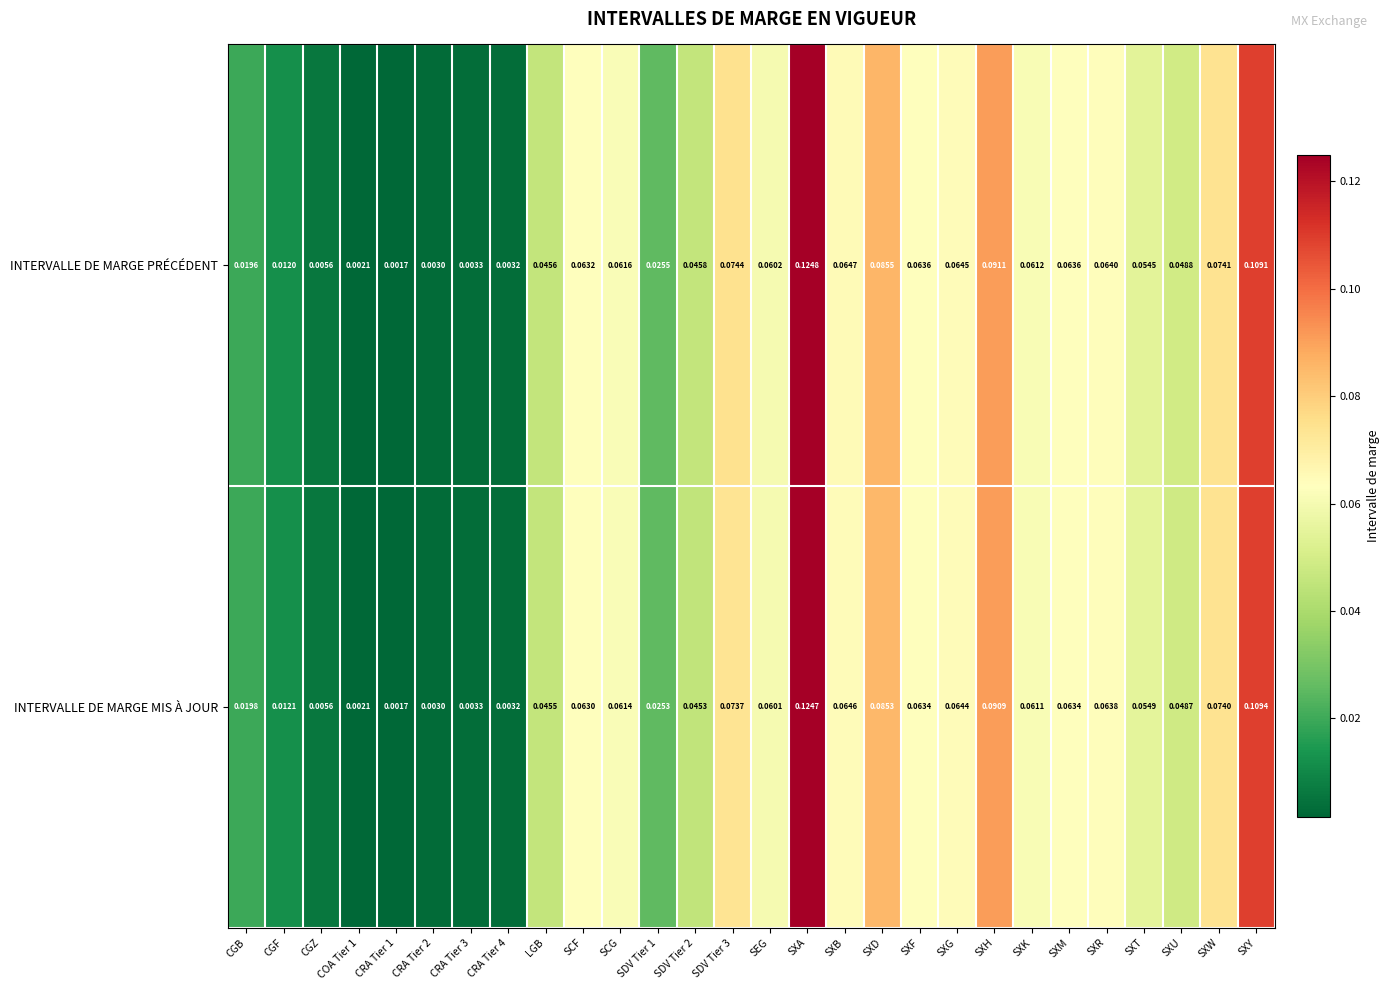

Which series has the widest spread of values?

INTERVALLE DE MARGE PRÉCÉDENT